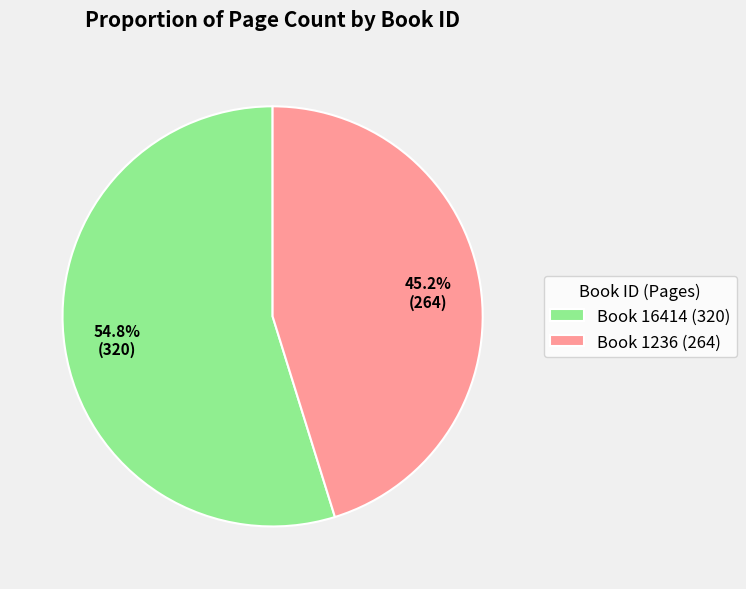

Which slice represents more than half of the pie?

Book 16414 (320)